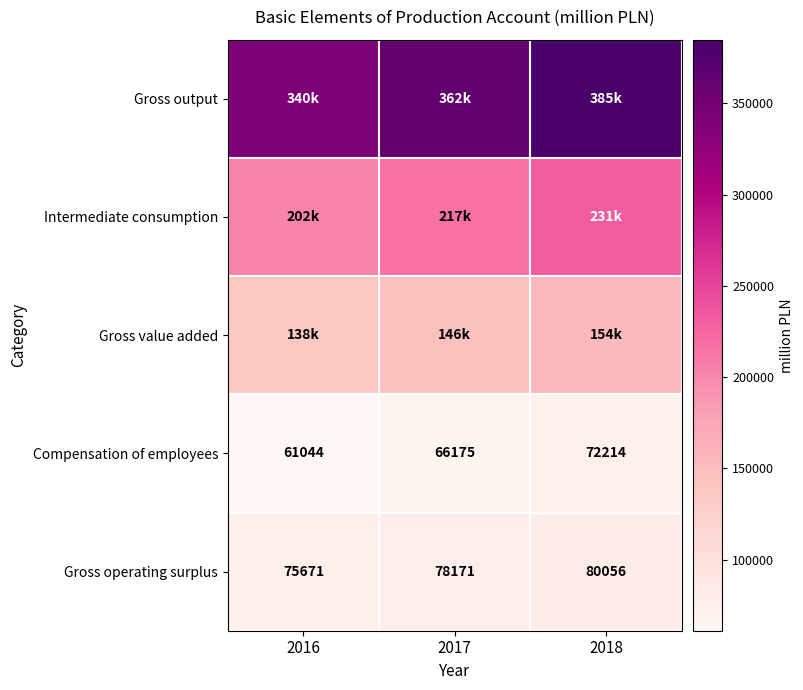

What is the smallest value displayed?

61044